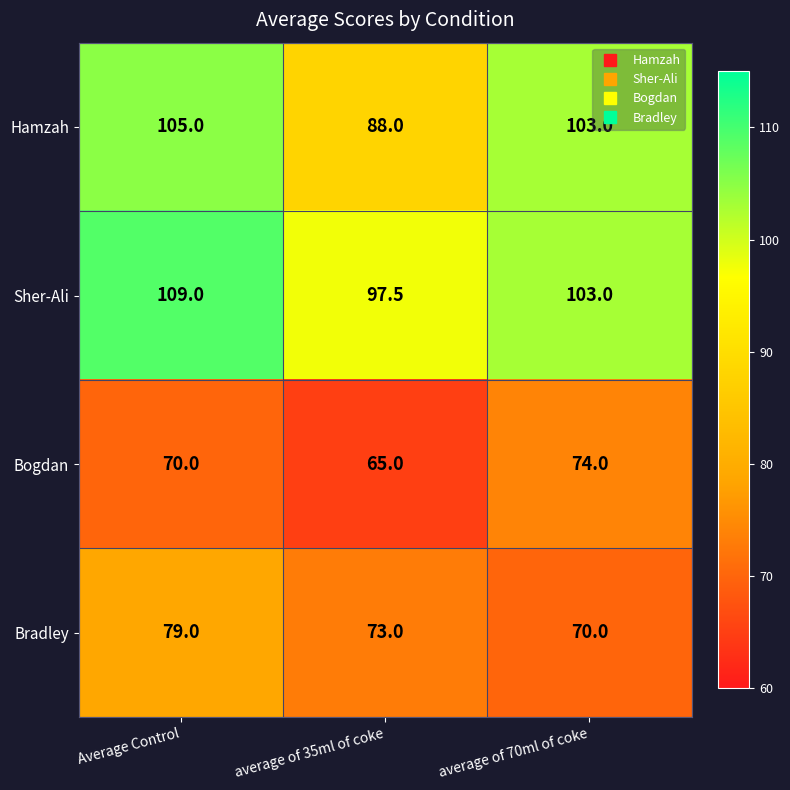

What is the spread (max minus min) of values at average of 70ml of coke?

33.0